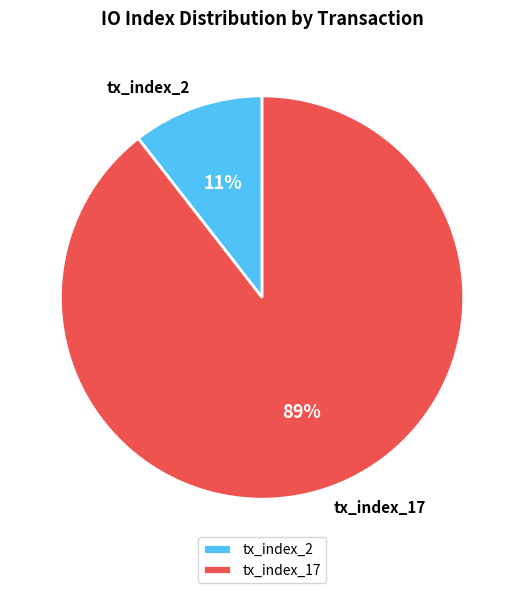

True or false: tx_index_17 accounts for 76% of the total.

False